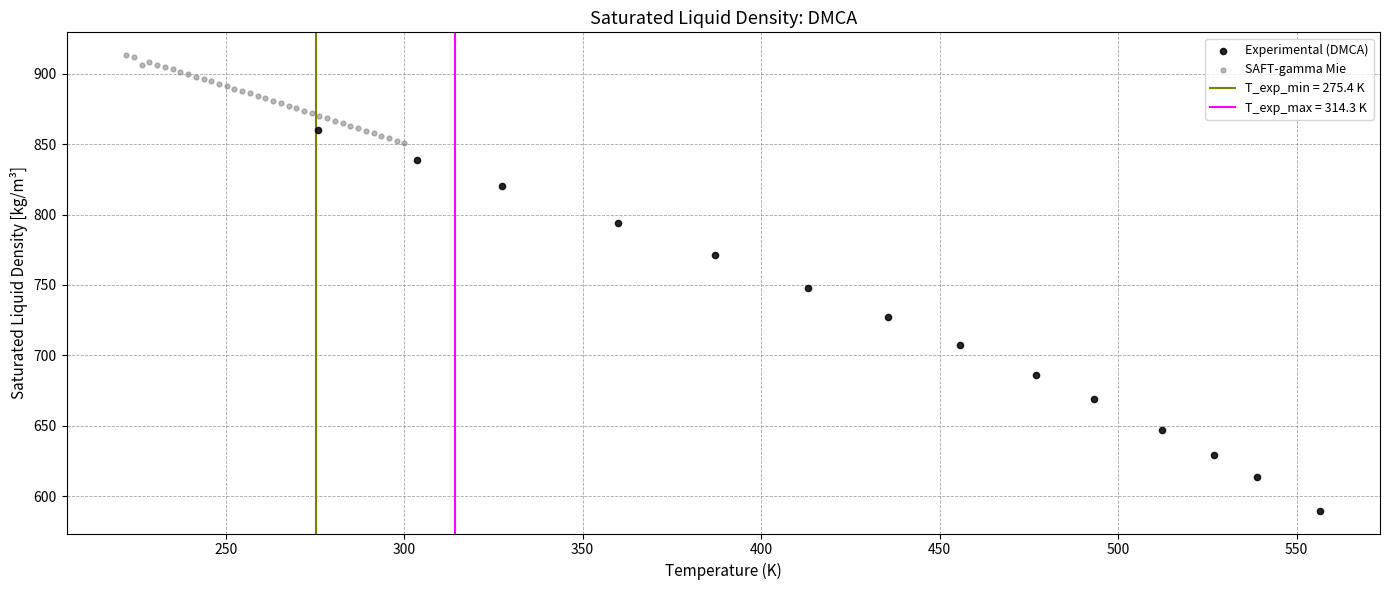

Which series contains the highest Y value?

SAFT-gamma Mie